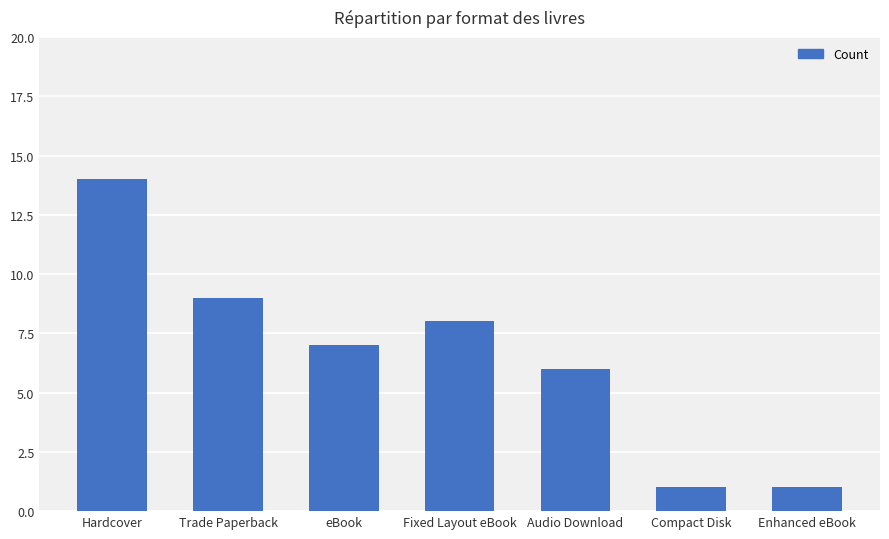

How many values are below 7?

3